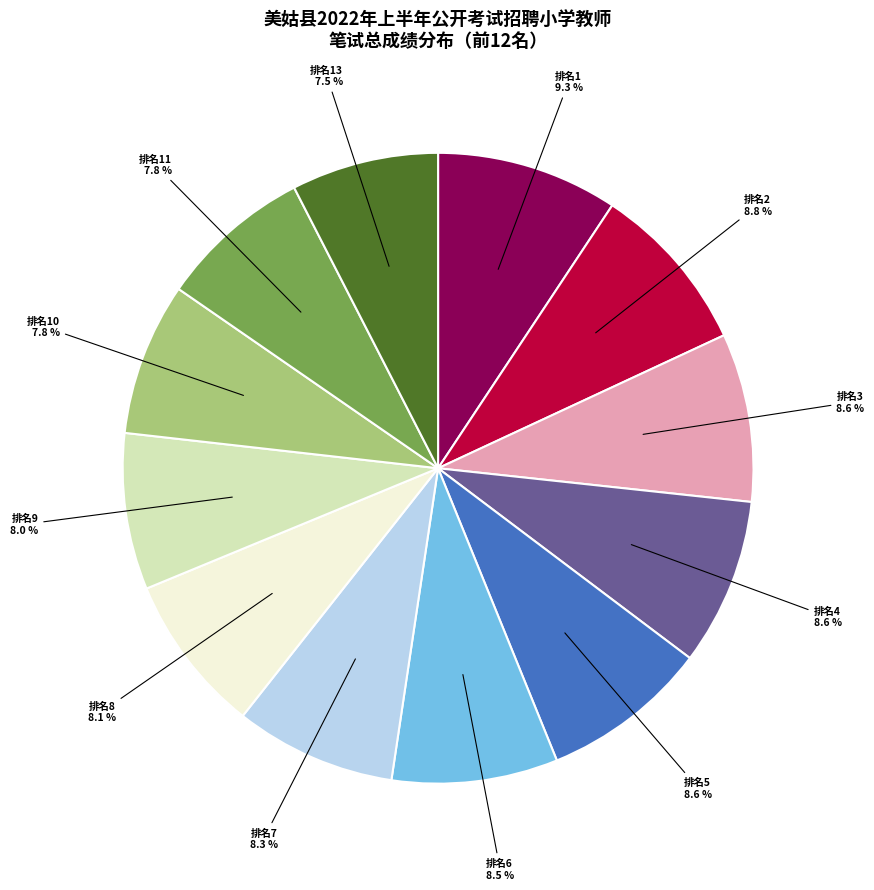

What is the largest slice in the pie chart?

排名1 9.3 %